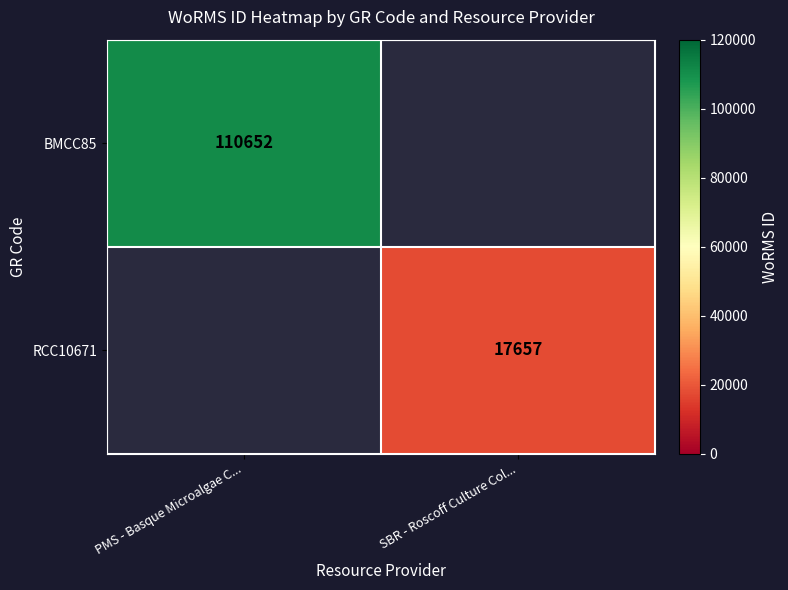

The BMCC85 series shows 110652 at PMS - Basque Microalgae C.... True or false?

True